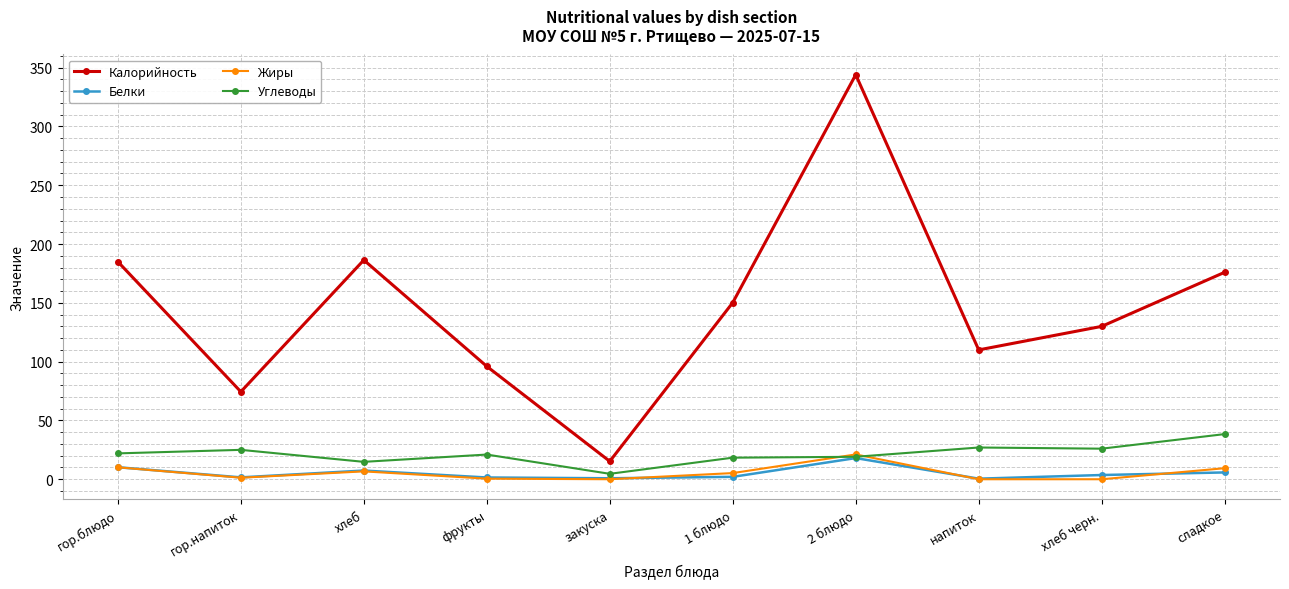

What is the label of the 7th point from the left?

2 блюдо